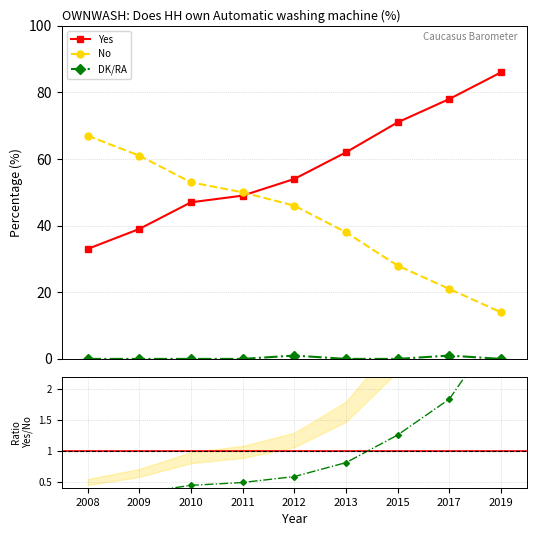

What are all the series names shown in the legend?

Yes, No, DK/RA